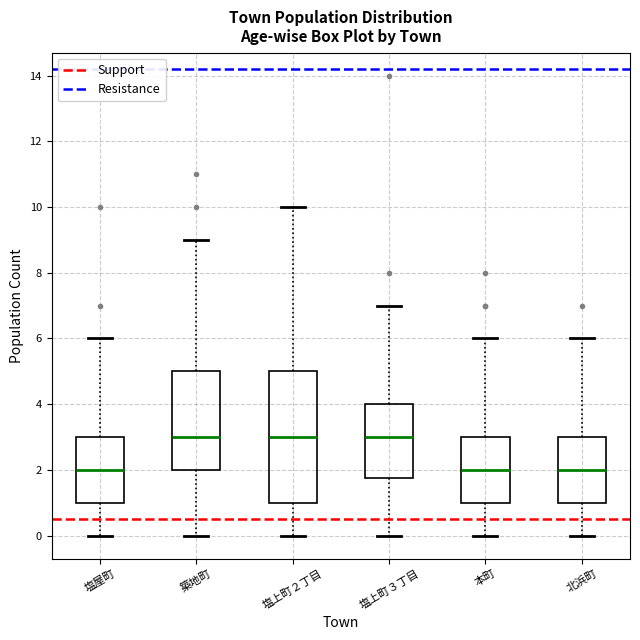

Reading left to right, transcribe this box plot: for each box, give where its median line is, the range the box spans, and where its two whiskers end, as read against the y-axis. The values are not printed on the chart, so give them approximately, as read against the axis.

塩屋町: median 2.0, box 1.0 to 3.0, whiskers 0.0 to 6.0
築地町: median 3.0, box 2.0 to 5.0, whiskers 0.0 to 9.0
塩上町２丁目: median 3.0, box 1.0 to 5.0, whiskers 0.0 to 10.0
塩上町３丁目: median 3.0, box 1.8 to 4.0, whiskers 0.0 to 7.0
本町: median 2.0, box 1.0 to 3.0, whiskers 0.0 to 6.0
北浜町: median 2.0, box 1.0 to 3.0, whiskers 0.0 to 6.0